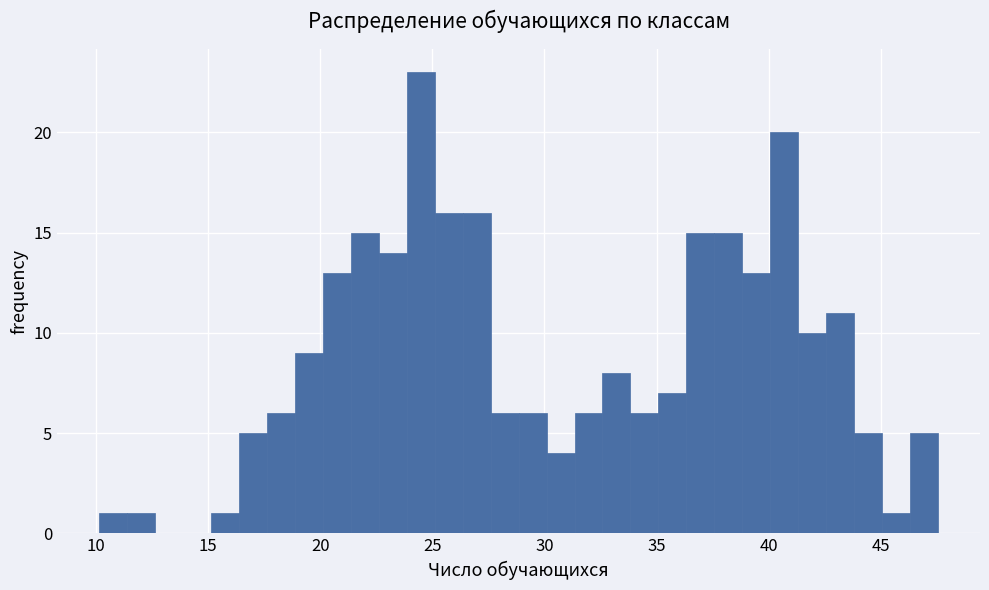

Around what value on the x-axis is the tallest bar? Give the approximate position of its centre, as read against the axis.

24.5